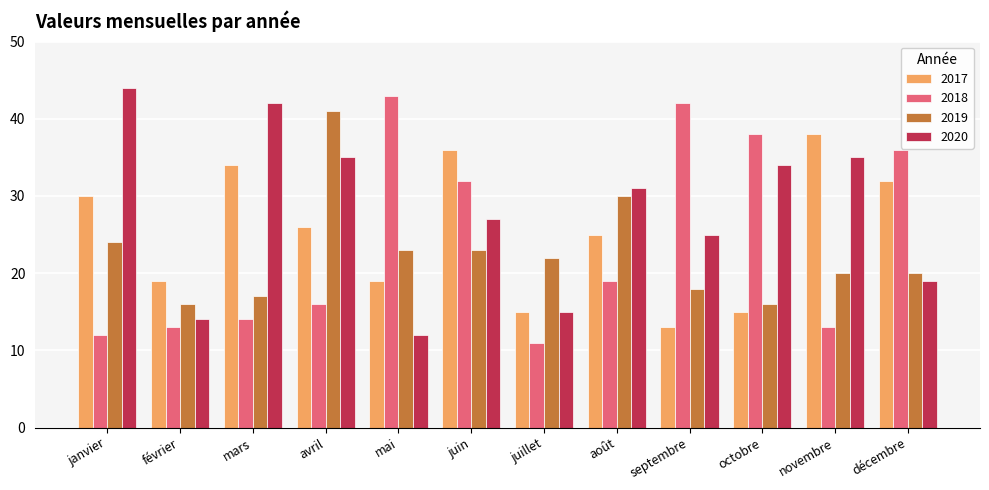

Which series has the largest total across all categories?

2020